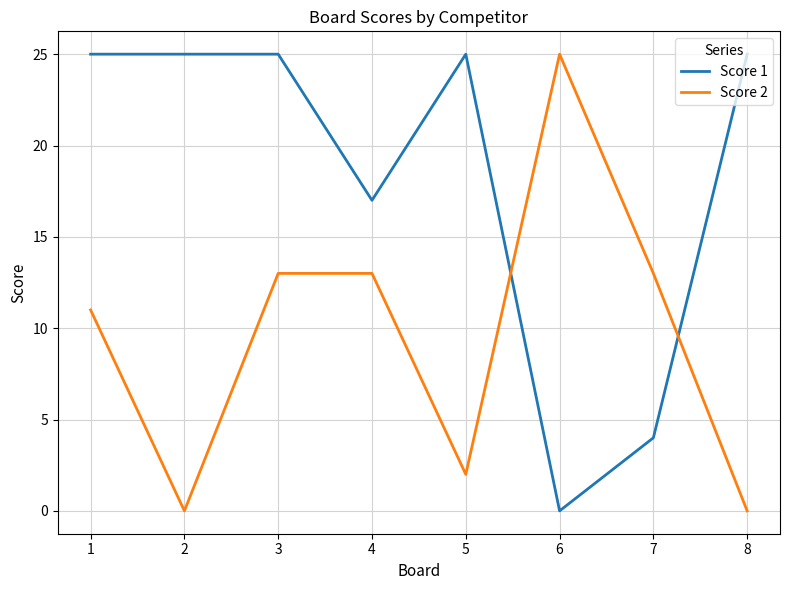

What is the maximum value shown in the chart?

25